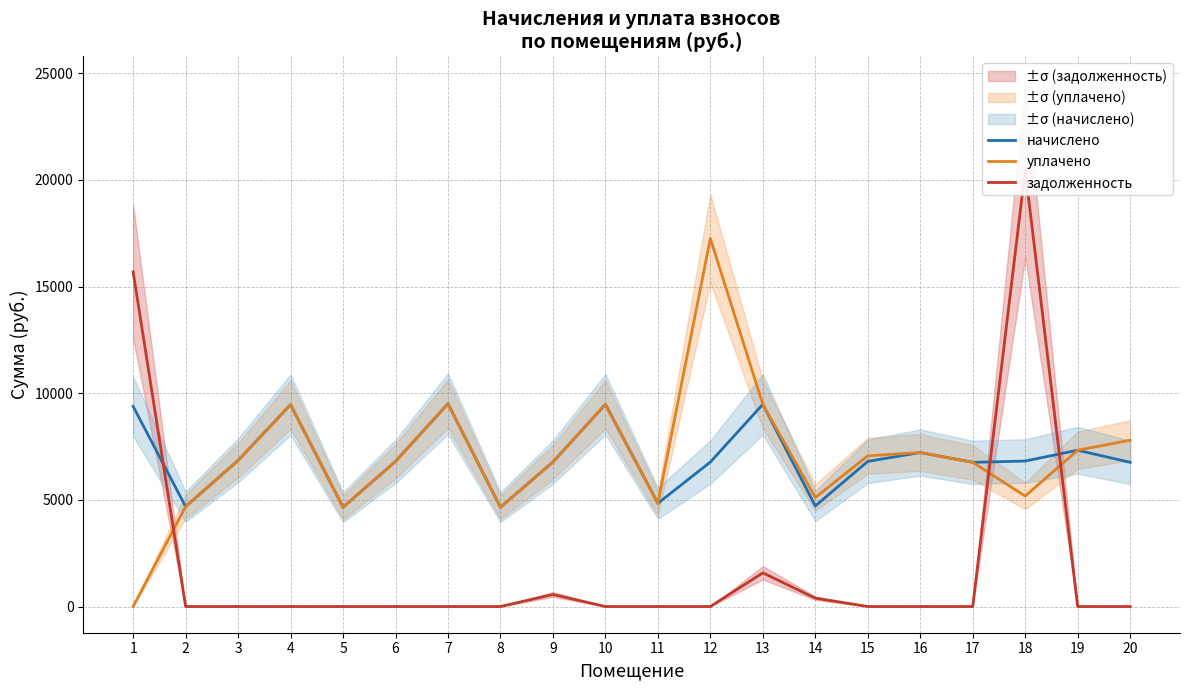

Where is начислено nearest to the value 7080?

16